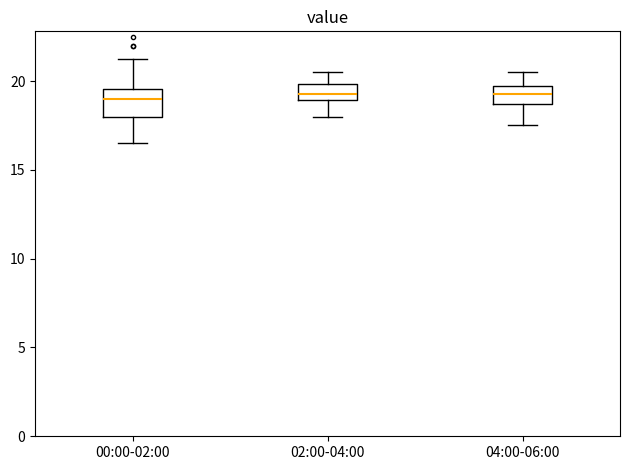

Reading left to right, read every box against the y-axis: the position of its median line, the range the box covers, and the ends of its whiskers. The values are not printed on the chart, so give them approximately, as read against the axis.

00:00-02:00: median 19.0, box 18.0 to 19.5, whiskers 16.5 to 21.5
02:00-04:00: median 19.5, box 19.0 to 20.0, whiskers 18.0 to 20.5
04:00-06:00: median 19.5, box 18.5 to 20.0, whiskers 17.5 to 20.5